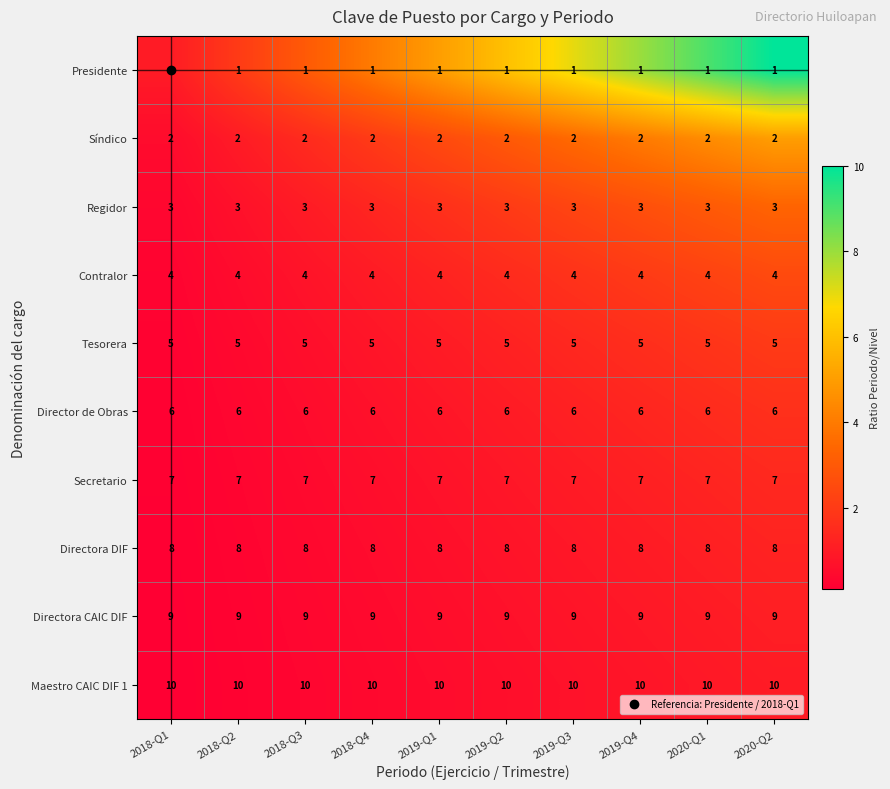

How many categories are shown in the chart?

10